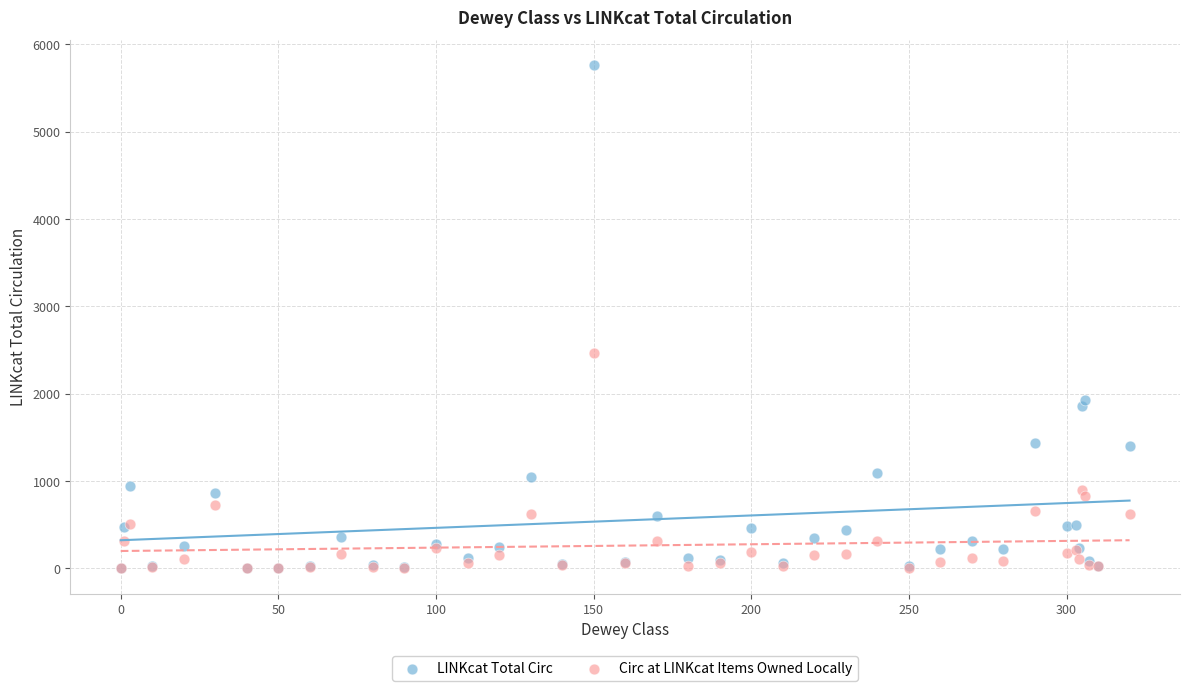

What are all the series names shown in the legend?

LINKcat Total Circ, Circ at LINKcat Items Owned Locally